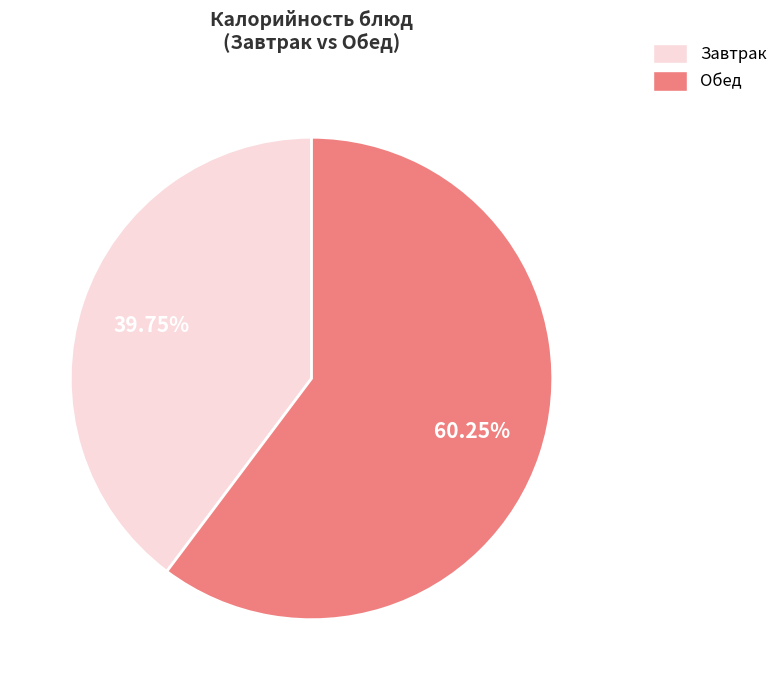

Does any single category account for the majority?

Yes